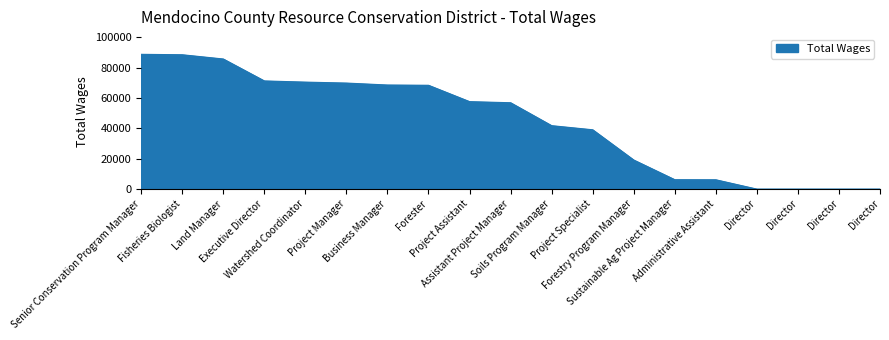

What is the change in value from Project Assistant to Director?

-57562